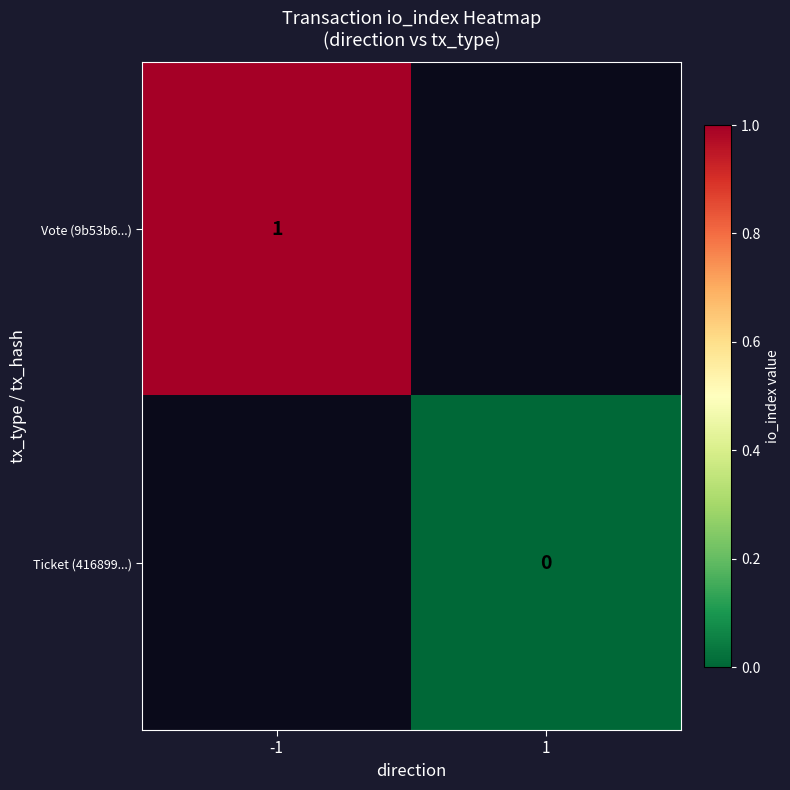

At how many categories does at least one series exceed 0?

1